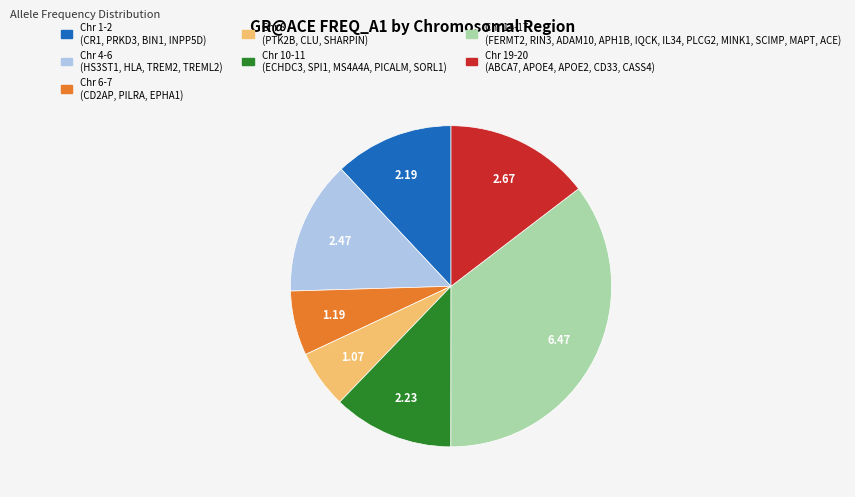

Is there any slice that represents more than half of the pie?

No